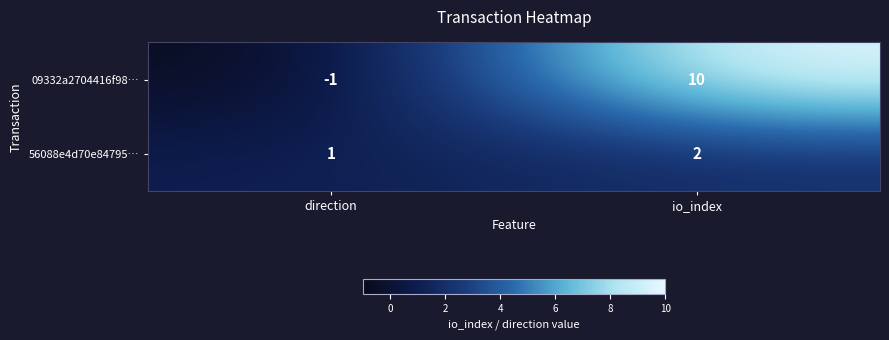

At which label is 09332a2704416f98… closest to 4?

direction